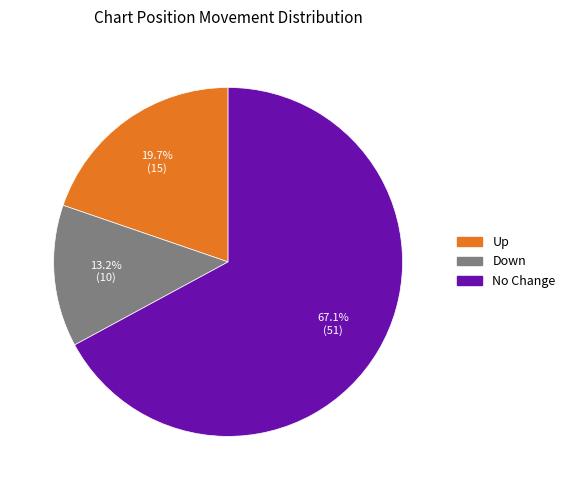

Is there any slice that represents more than half of the pie?

Yes